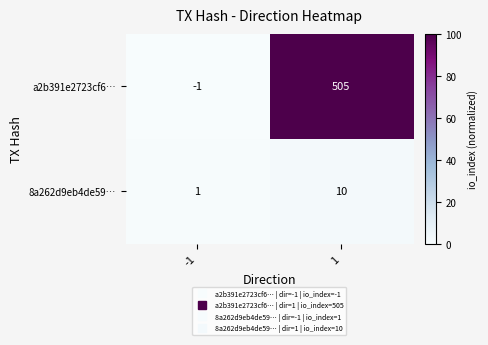

Is the value of a2b391e2723cf6… at -1 greater than the value of 8a262d9eb4de59… at 1?

No